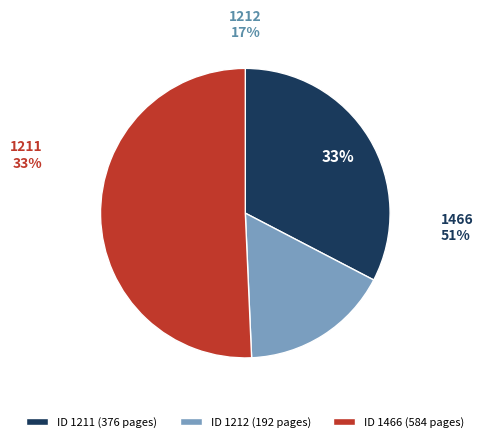

To the nearest percent, what is the combined percentage of 1466 and 1211?

83%